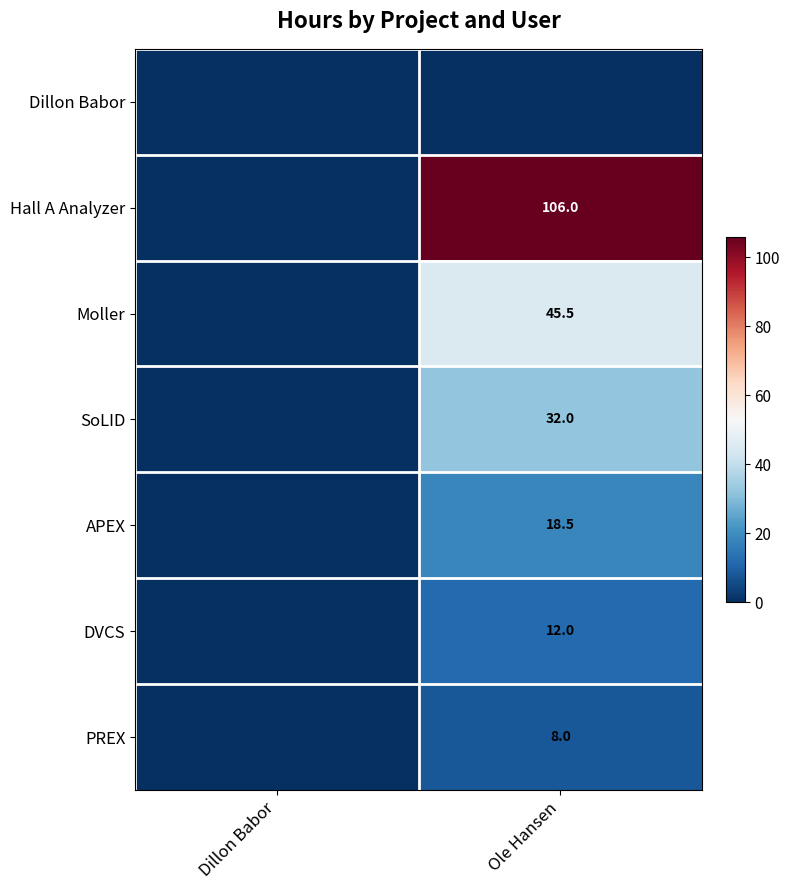

The value of Moller at Ole Hansen is 45.5. True or false?

True